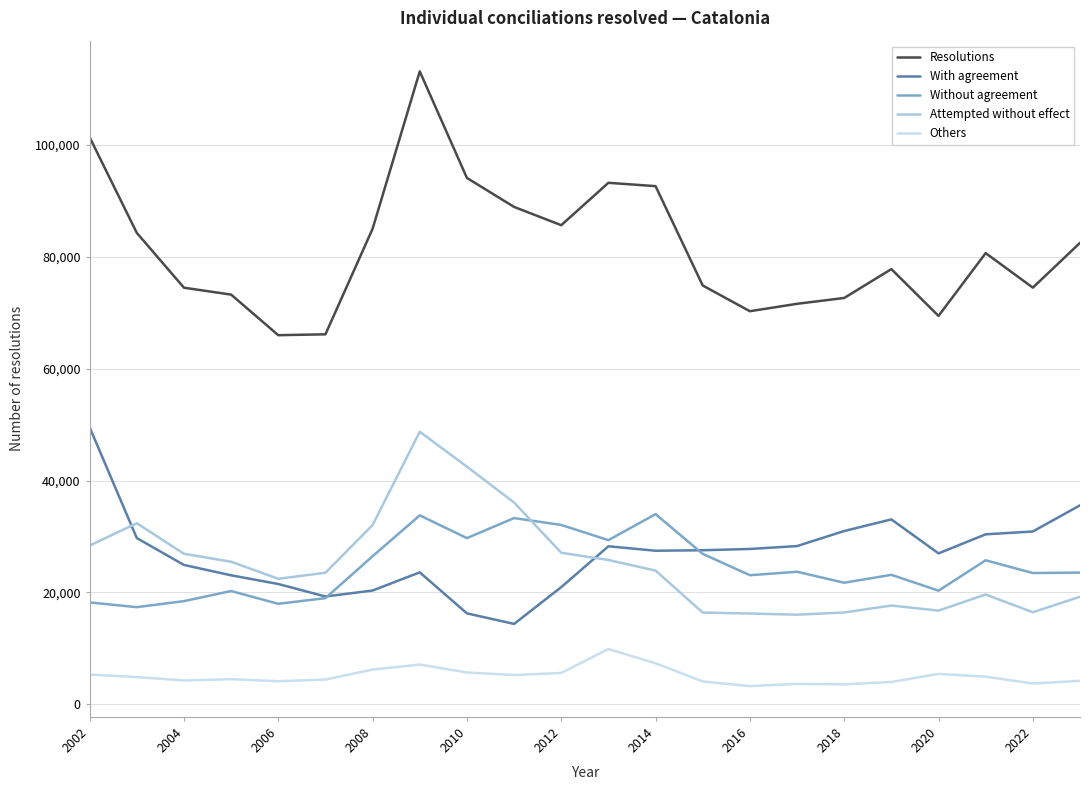

Which series has the widest spread of values?

Resolutions